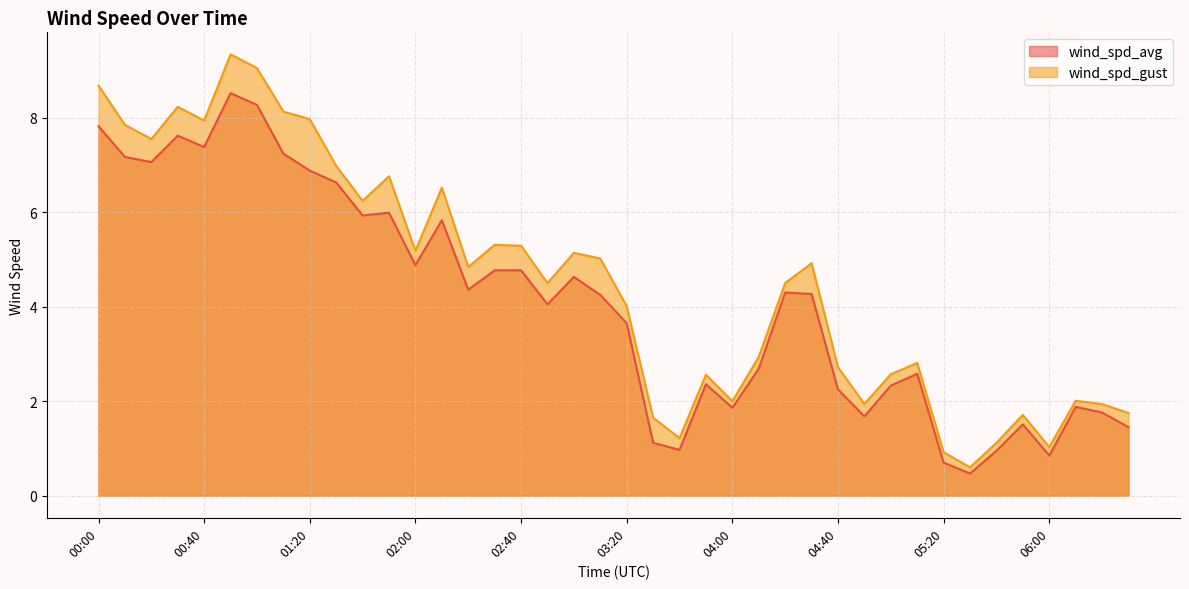

At how many categories does at least one series exceed 5?

18